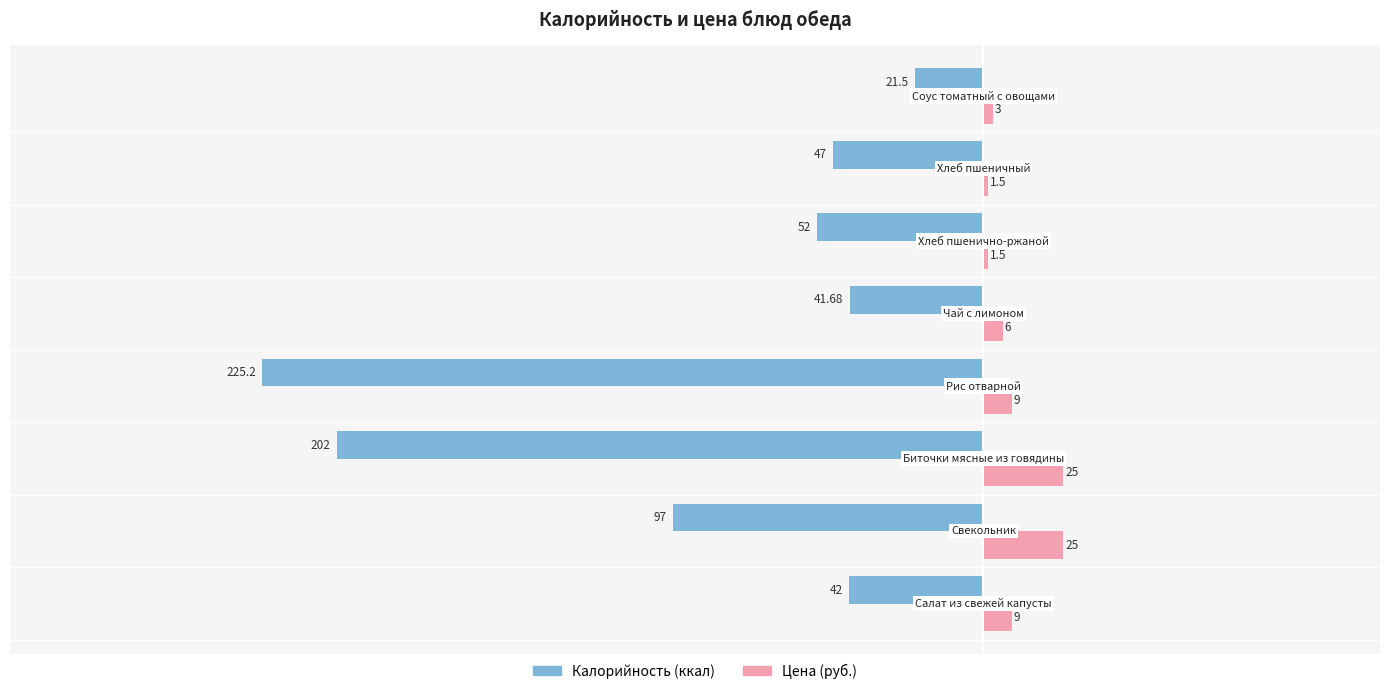

Count the number of categories in the chart.

8